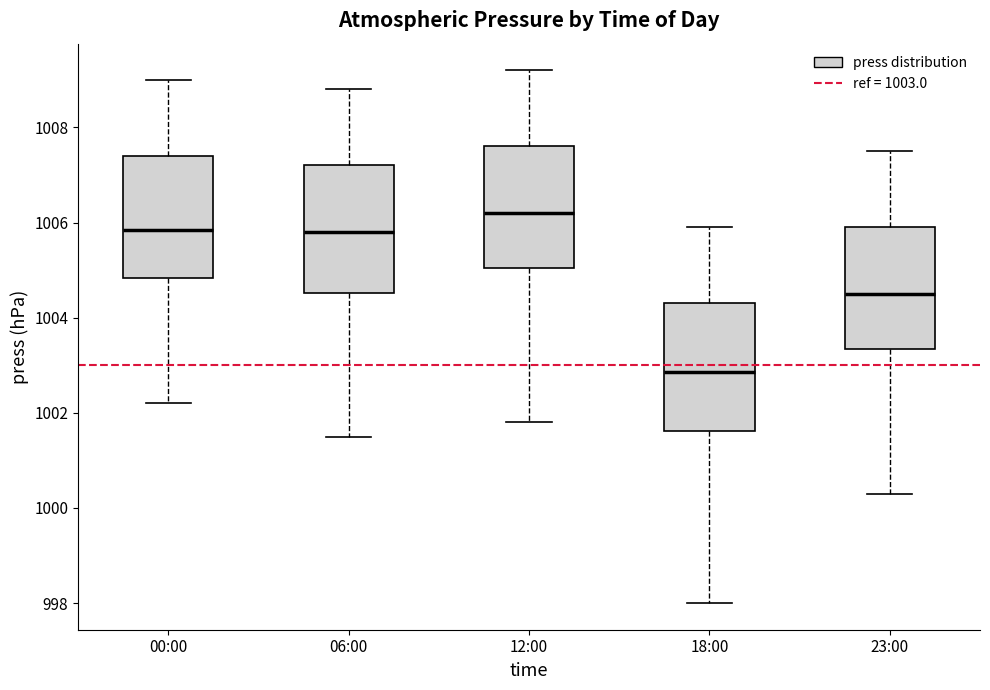

Reading left to right, read every box against the y-axis: the position of its median line, the range the box covers, and the ends of its whiskers. The values are not printed on the chart, so give them approximately, as read against the axis.

00:00: median 1005.8, box 1004.8 to 1007.4, whiskers 1002.2 to 1009.0
06:00: median 1005.8, box 1004.6 to 1007.2, whiskers 1001.6 to 1008.8
12:00: median 1006.2, box 1005.0 to 1007.6, whiskers 1001.8 to 1009.2
18:00: median 1002.8, box 1001.6 to 1004.4, whiskers 998.0 to 1006.0
23:00: median 1004.6, box 1003.4 to 1006.0, whiskers 1000.4 to 1007.6